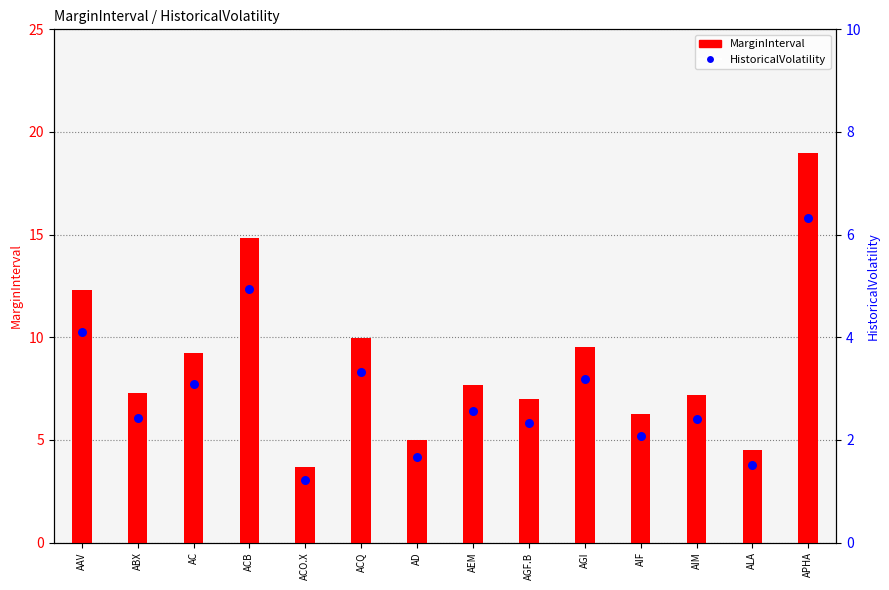

Which series has the largest total across all categories?

MarginInterval